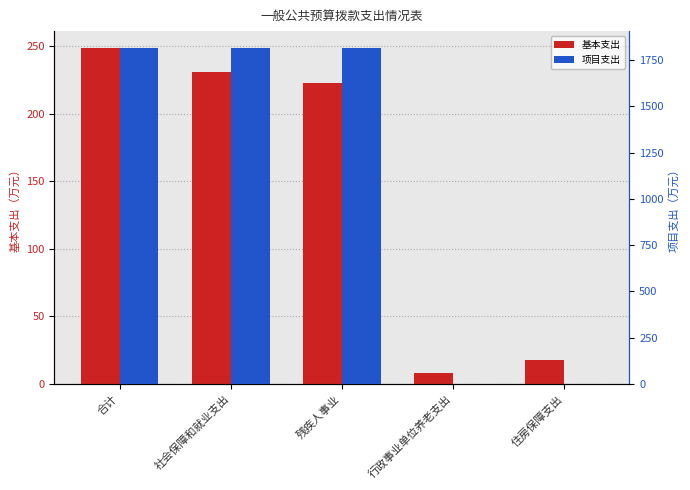

Rank the categories by 基本支出 value from lowest to highest.

行政事业单位养老支出, 住房保障支出, 残疾人事业, 社会保障和就业支出, 合计